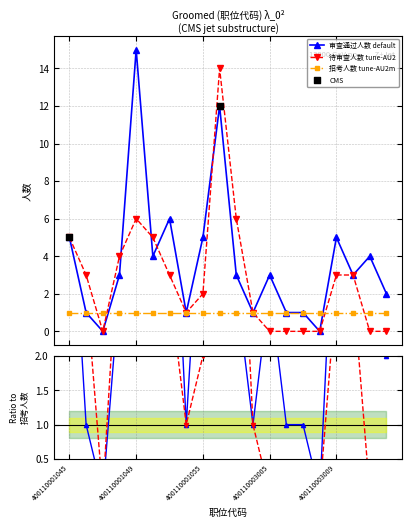

Is the value of 审查通过人数 at 400110003006 greater than the value of 待审查人数 at 400110001049?

No